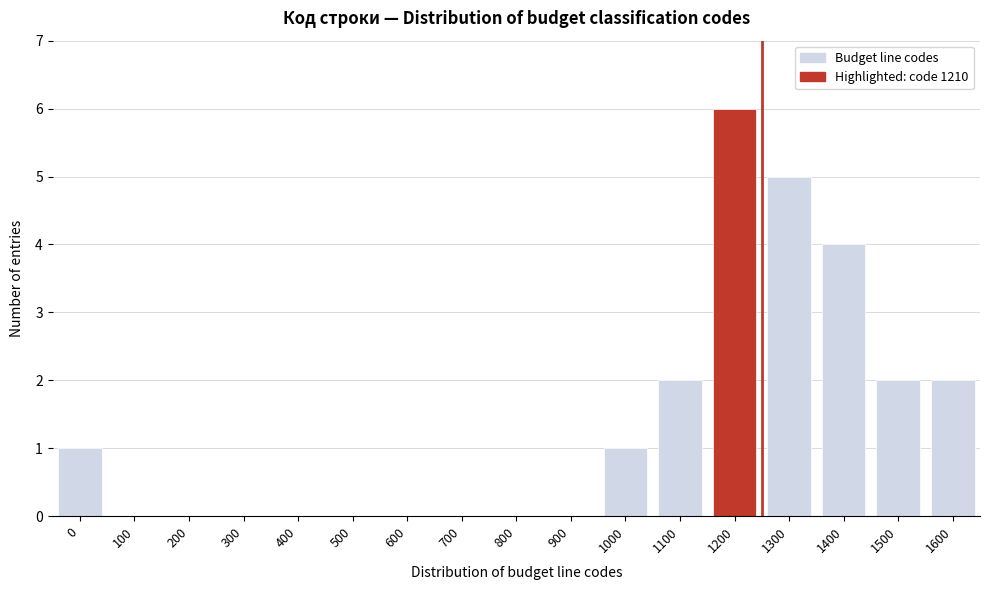

Reading left to right, list all the values displayed in this chart.

0=1	100=0	200=0	300=0	400=0	500=0	600=0	700=0	800=0	900=0	1000=1	1100=2	1200=6	1300=5	1400=4	1500=2	1600=2